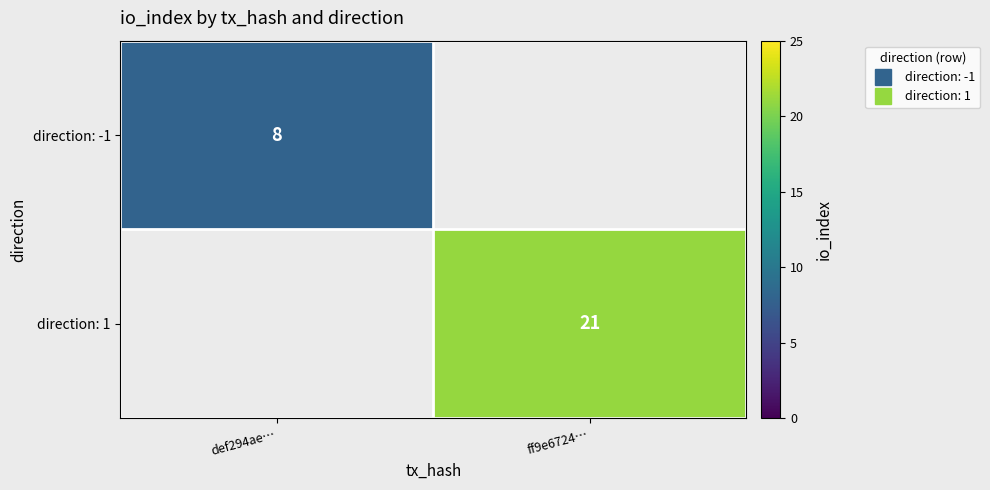

Rank the categories by direction: 1 value from lowest to highest.

def294ae…, ff9e6724…